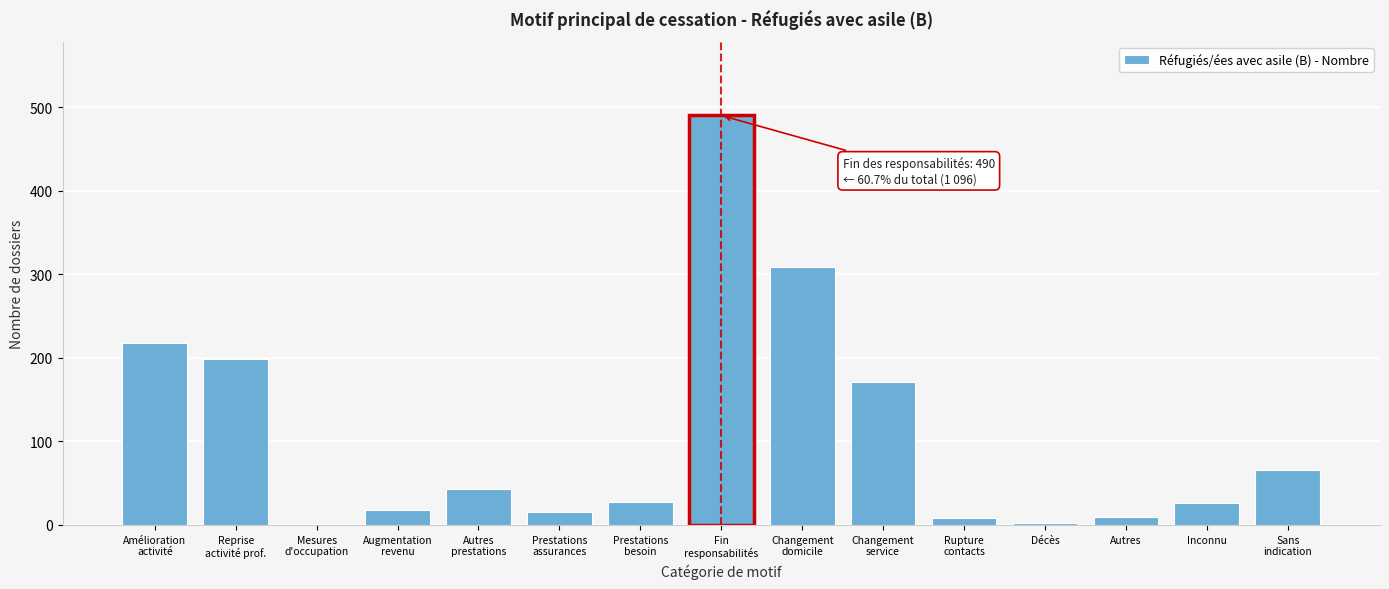

What is the maximum value shown in the chart?

490